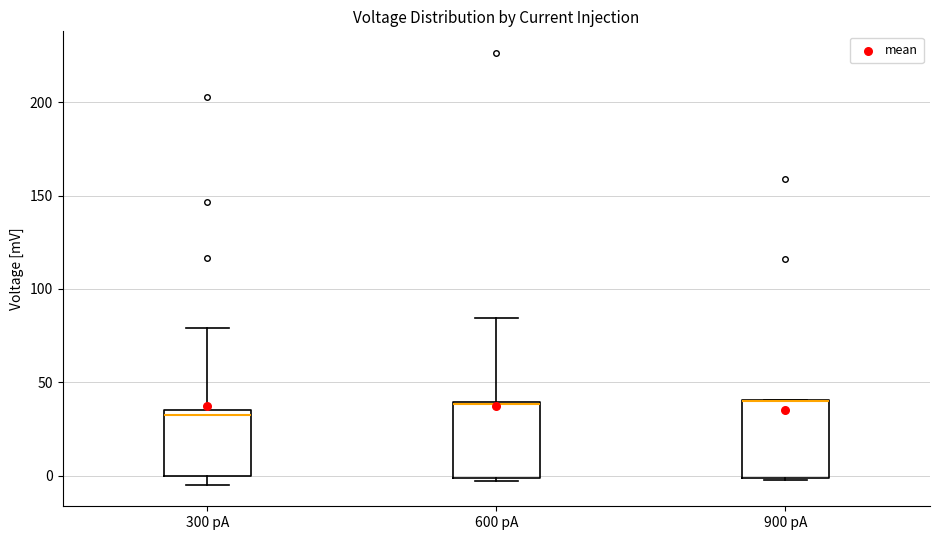

Where is the upper edge of the box for 600 pA on the y-axis? The values are not printed on the chart, so give them approximately, as read against the axis.

40